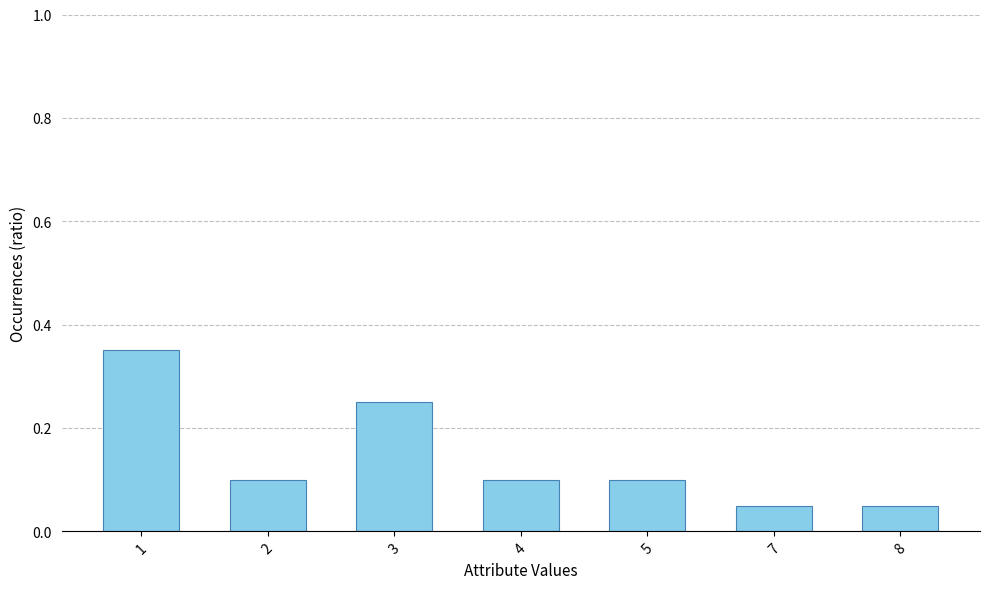

Count the values in the range 0 to 1.

7